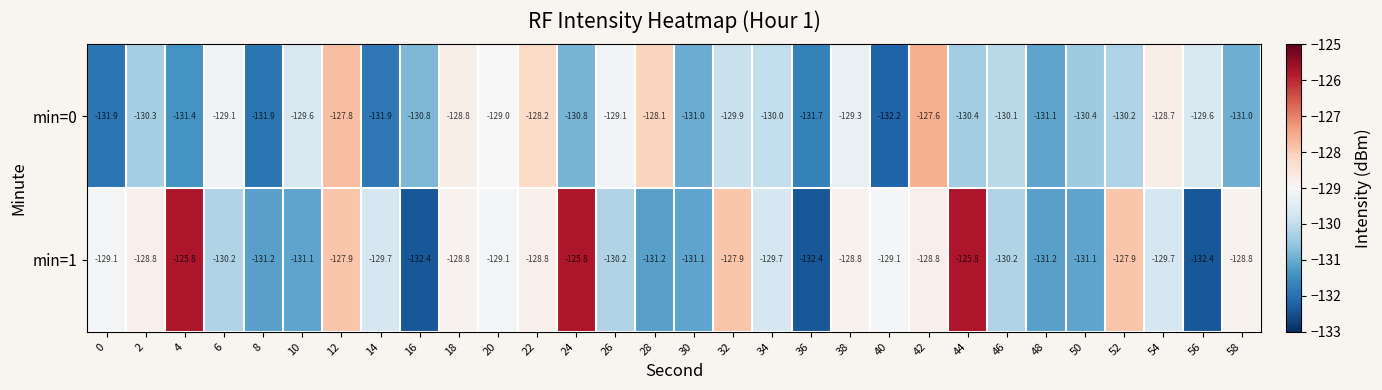

Is it true that min=0 equals -187.3 at 38?

False